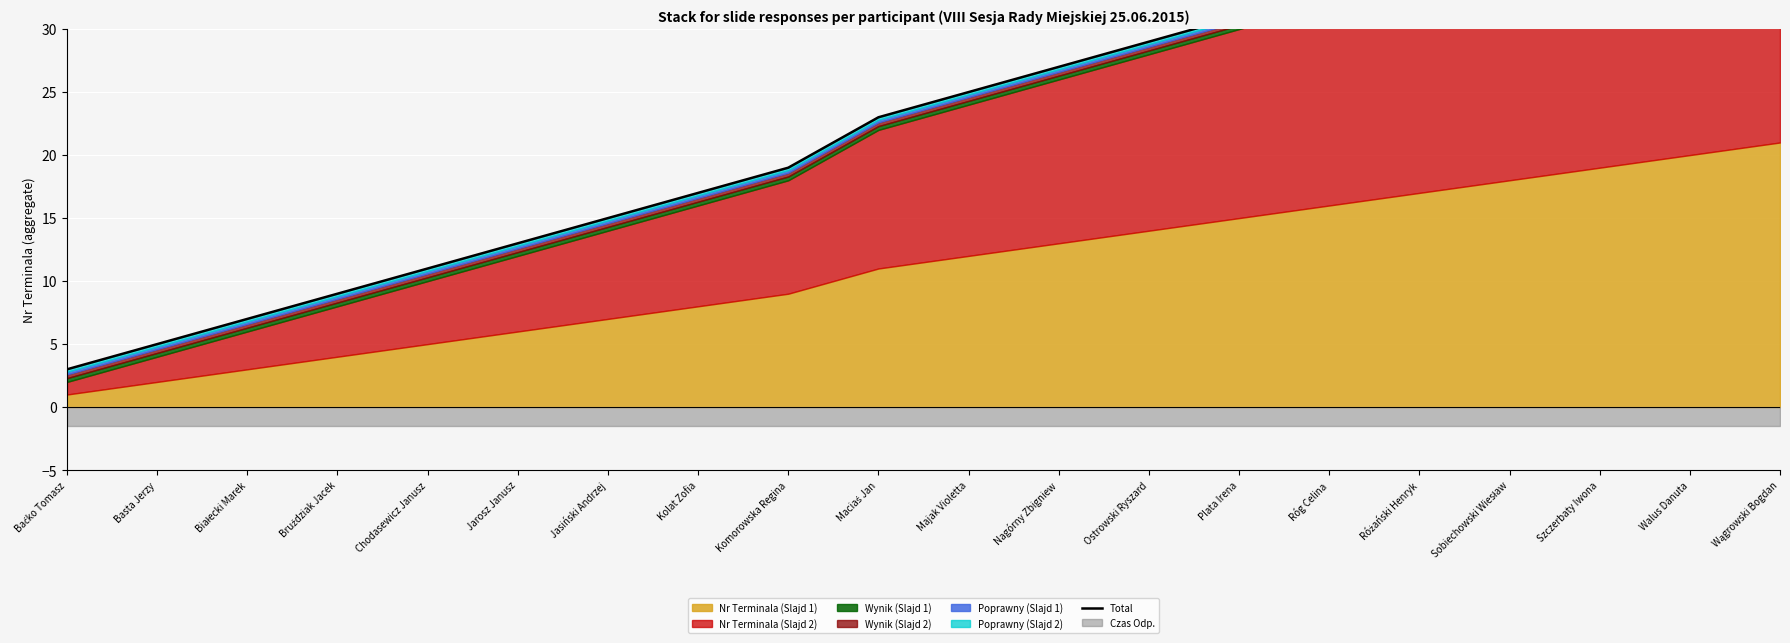

The value at Komorowska Regina is 25. True or false?

False